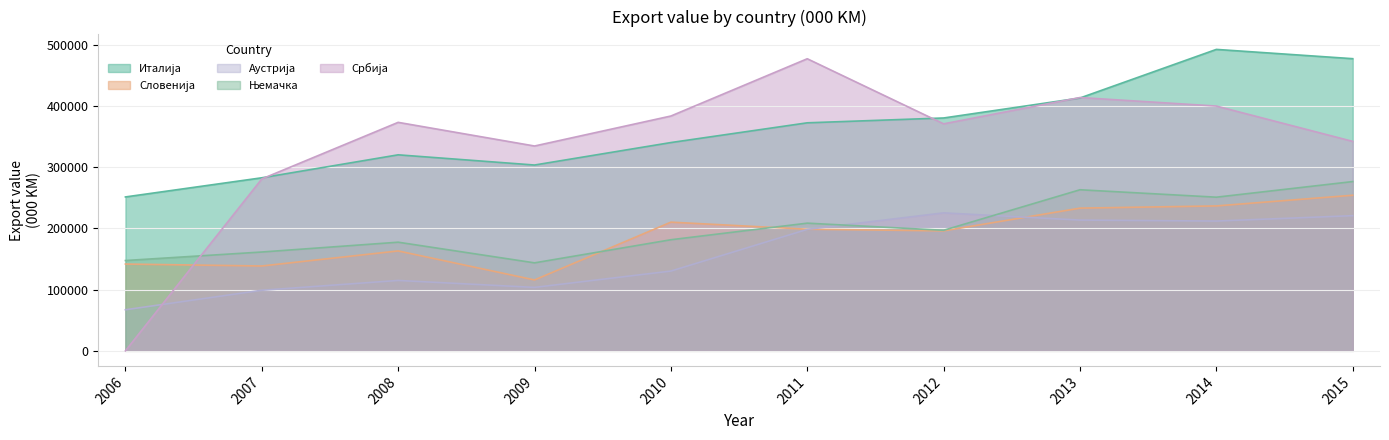

Which series has the largest total across all categories?

Италија